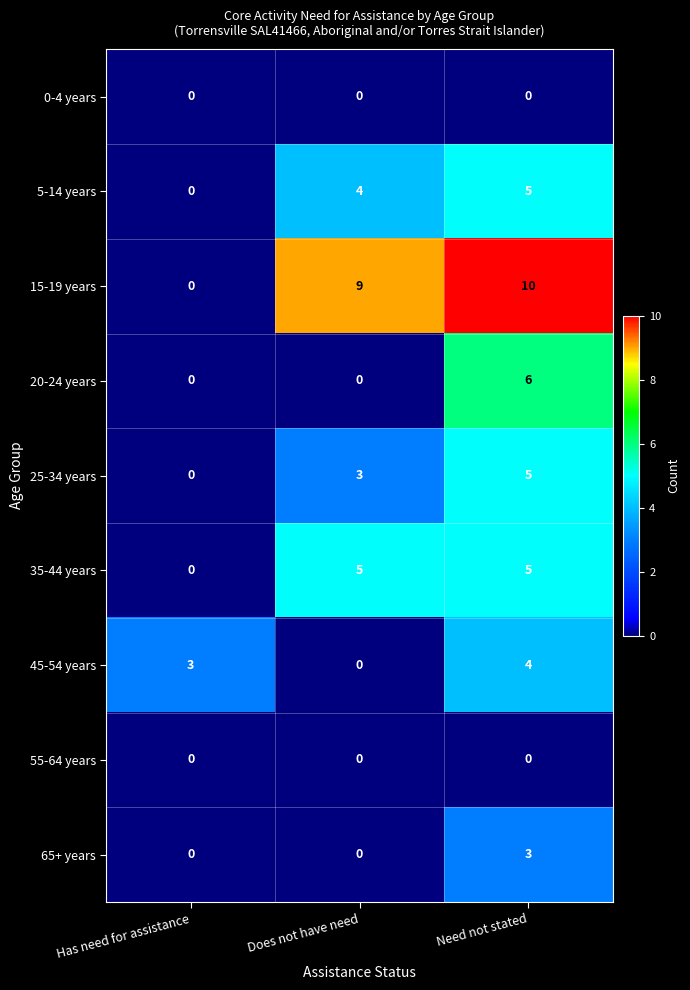

At which category is the sum across all series the highest?

Need not stated